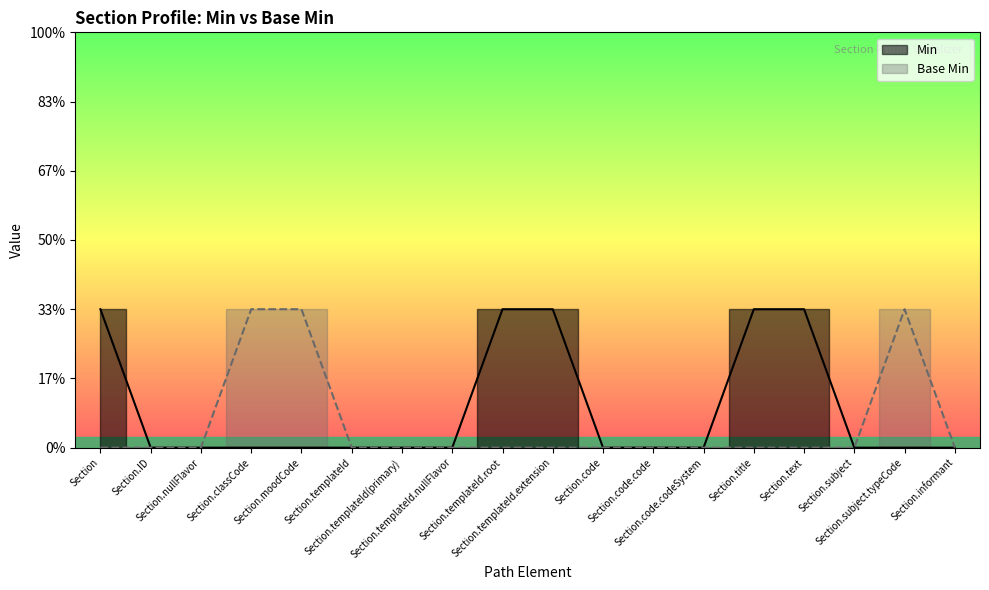

How many Min values are between 0 and 1?

18